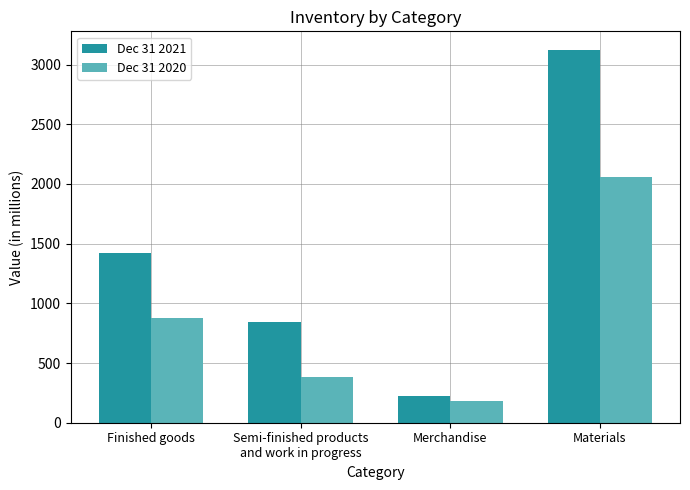

Are the bars grouped side by side (vs. stacked)?

Yes